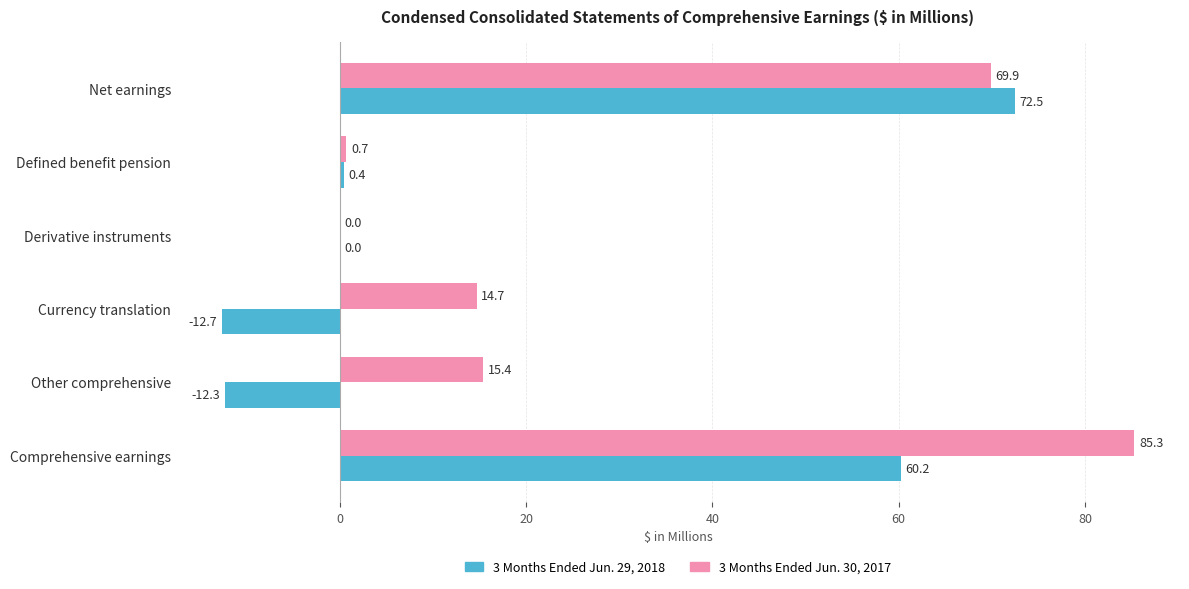

Is the value of 3 Months Ended Jun. 30, 2017 at Derivative instruments greater than the value of 3 Months Ended Jun. 29, 2018 at Other comprehensive?

Yes